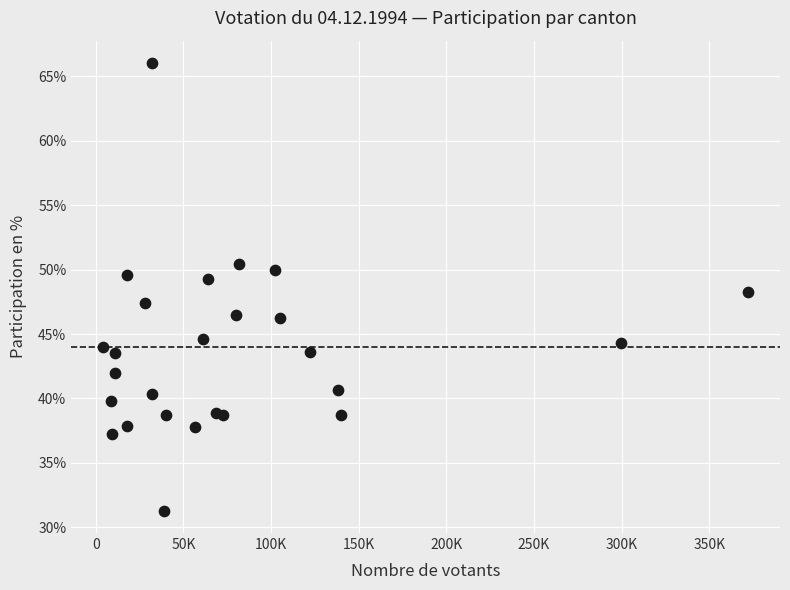

What is the range of Y values (max minus min)?

34.7